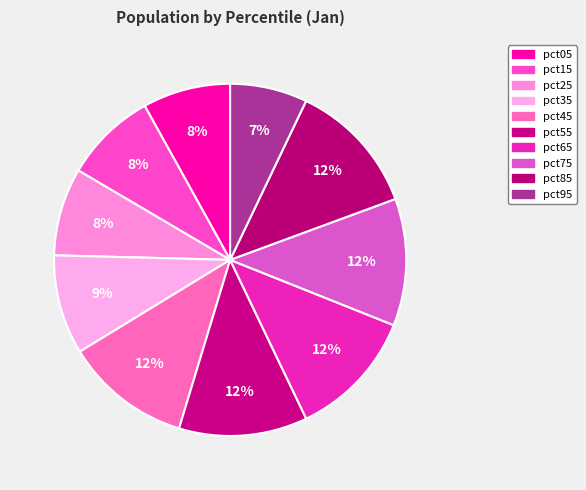

How many slices are in this pie chart?

10